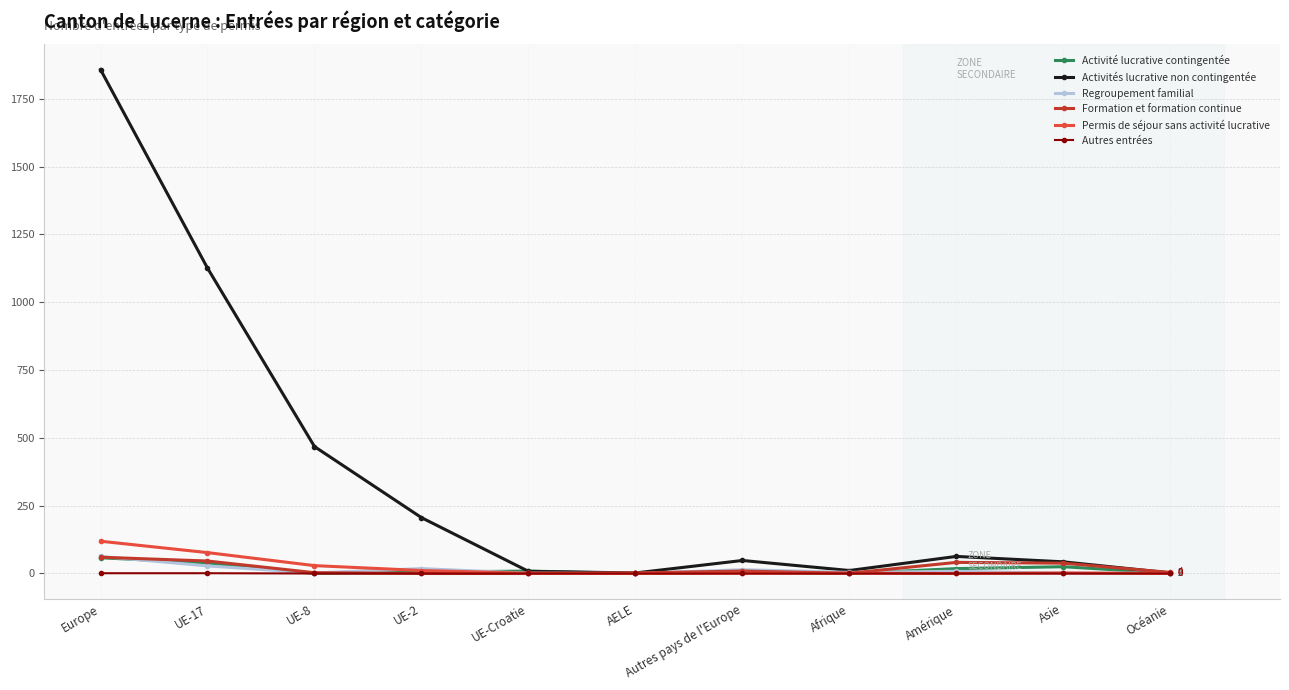

Which series has the largest total across all categories?

Activités lucrative non contingentée